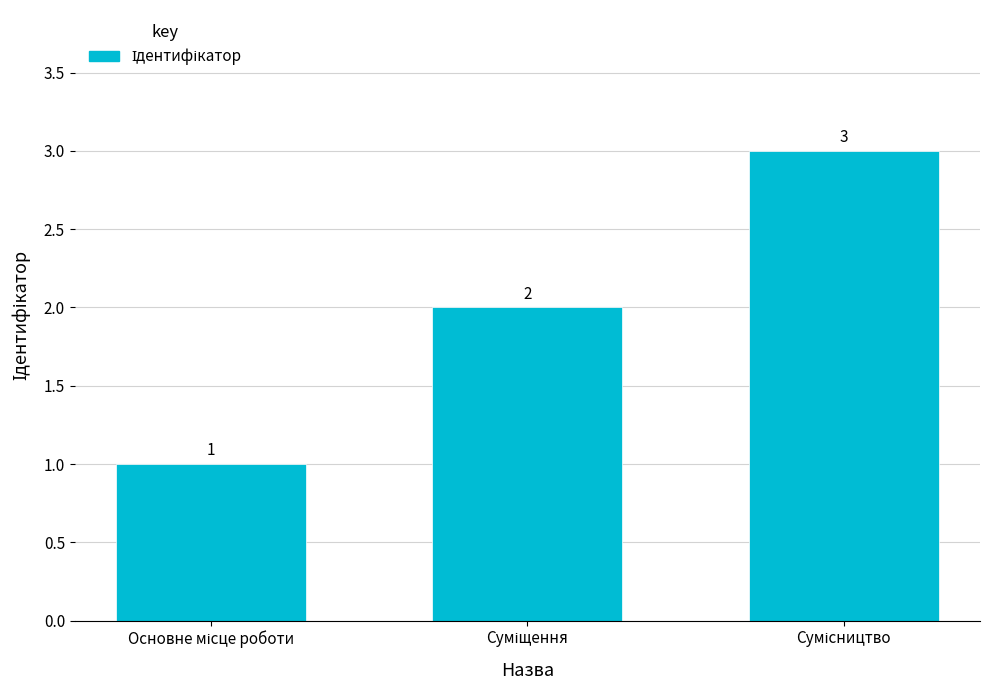

Are the bars horizontal?

No